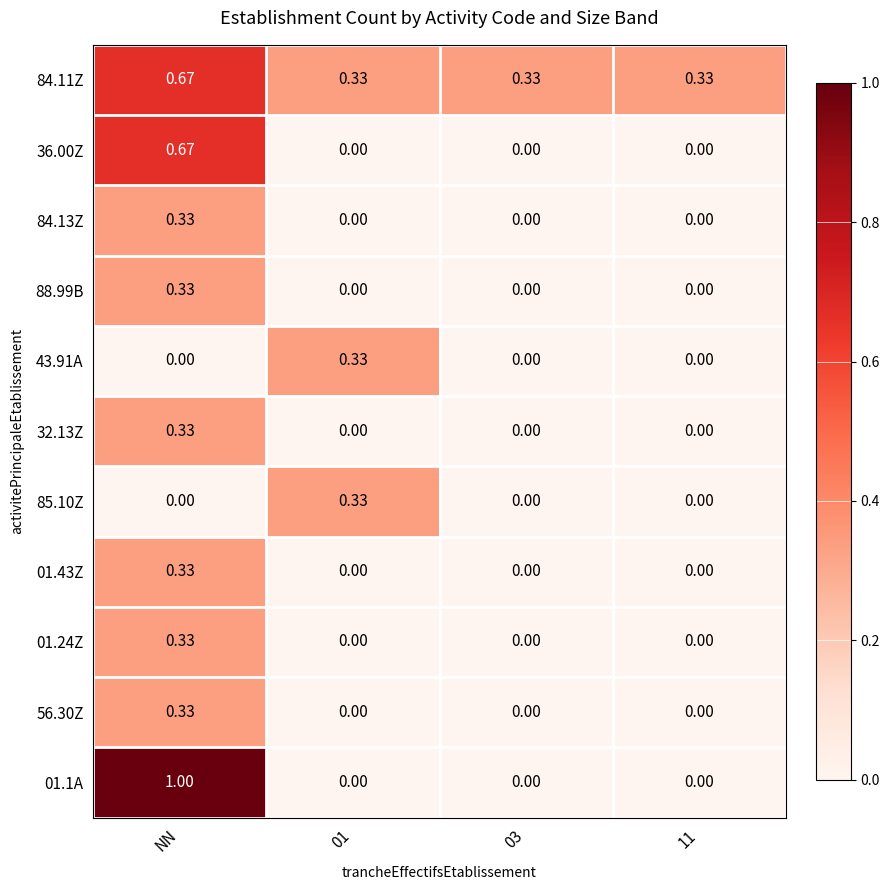

At which category is the sum across all series the highest?

NN